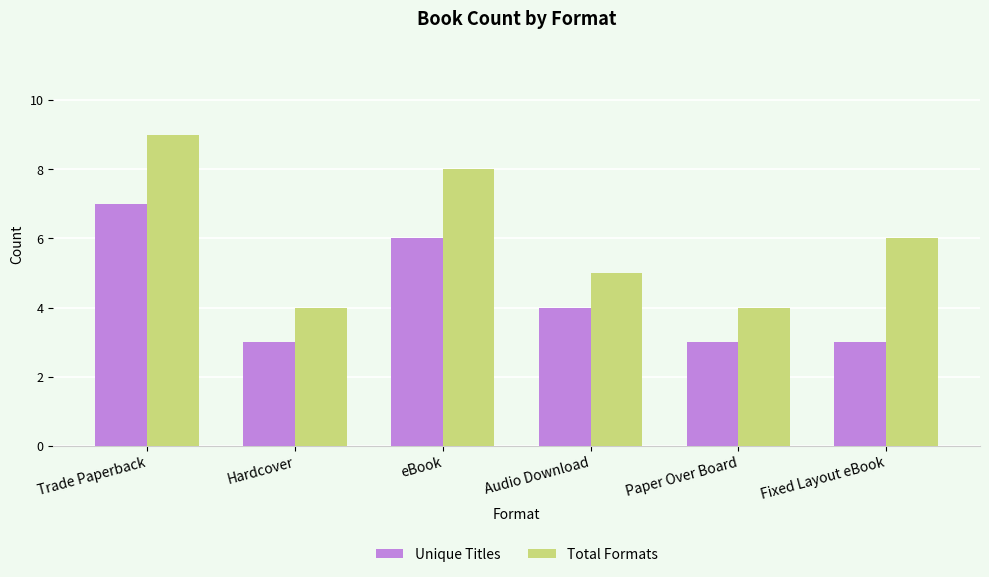

At Paper Over Board, list the series in order from largest to smallest.

Total Formats, Unique Titles